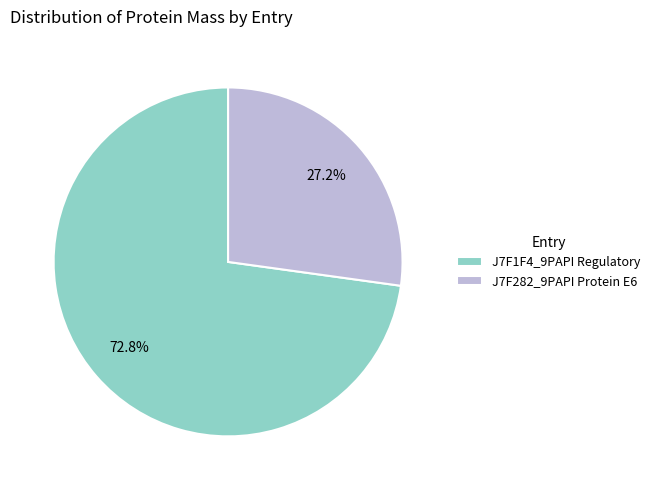

Does any single category account for the majority?

Yes